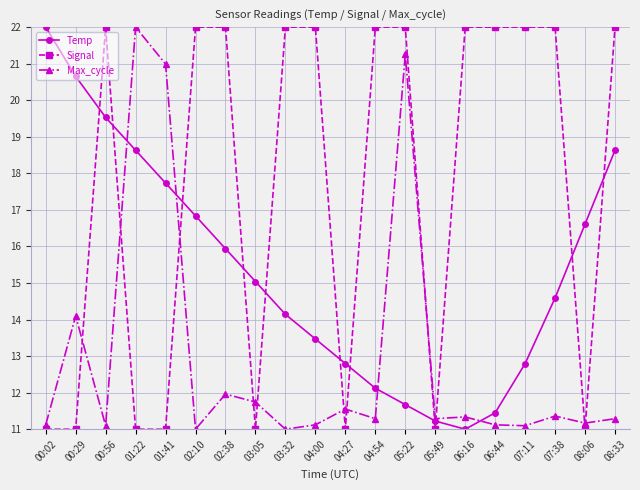

The Max_cycle series shows 22.0 at 01:22. True or false?

True